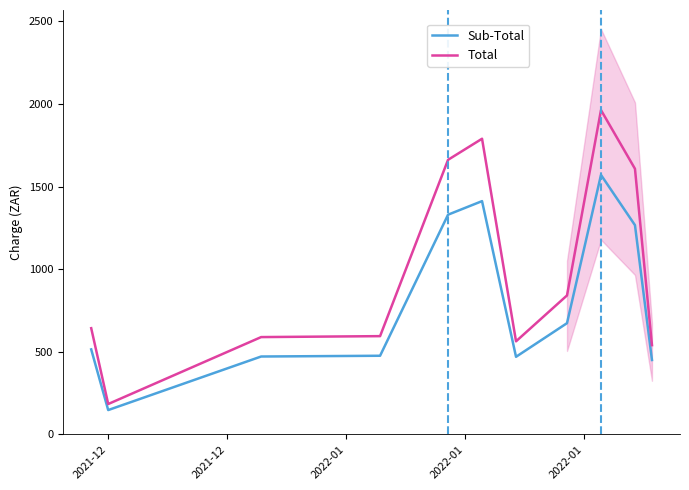

True or false: Sub-Total and Total cross at least once.

False